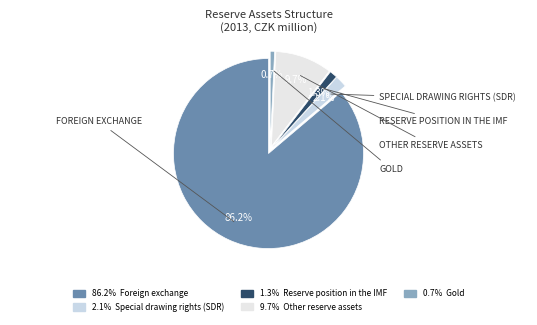

How many slices are in this pie chart?

5